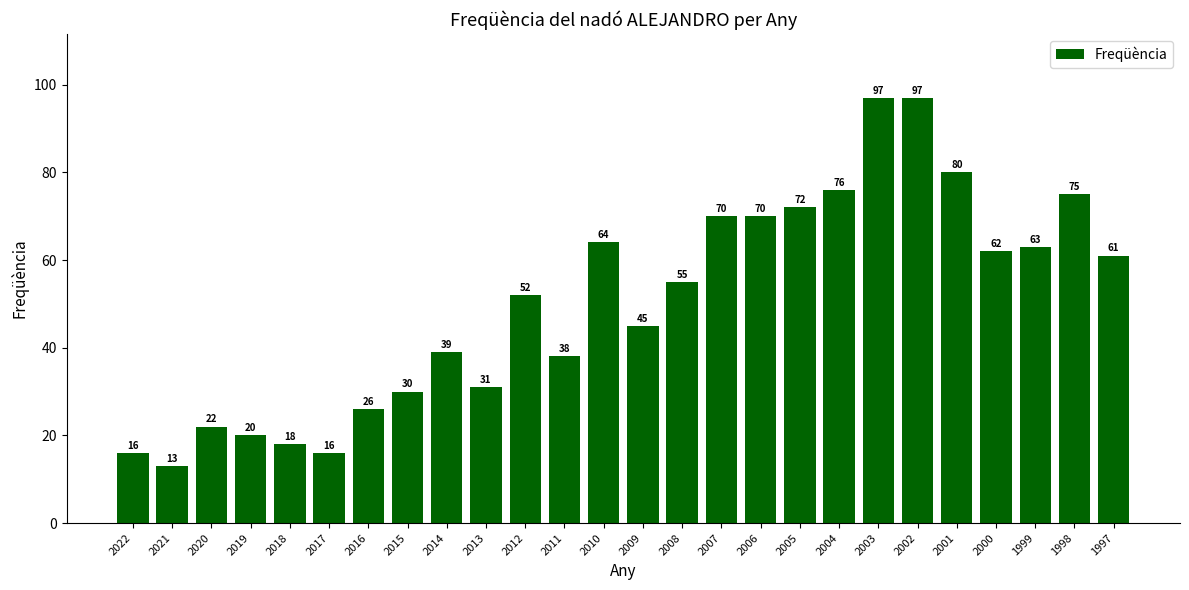

Where is the data nearest to the value 55?

2008